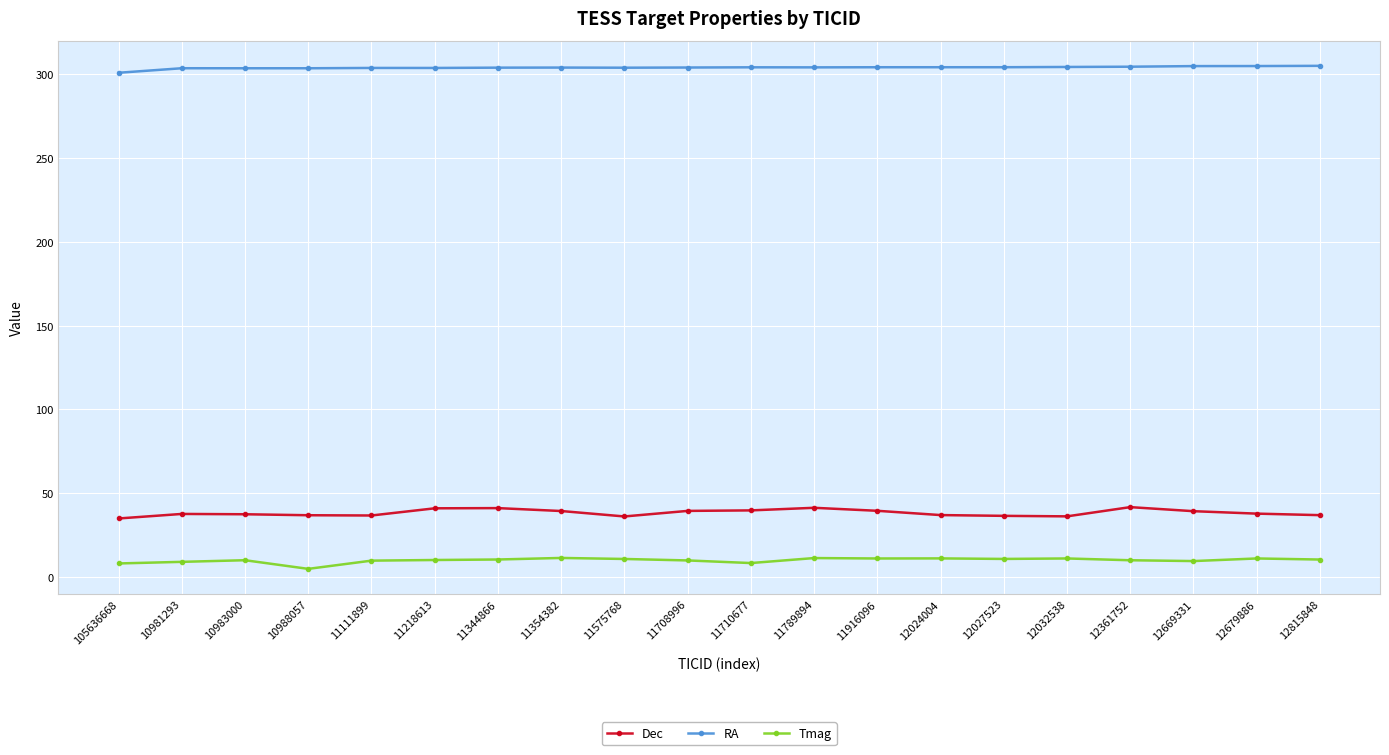

What is the greatest value displayed?

305.1